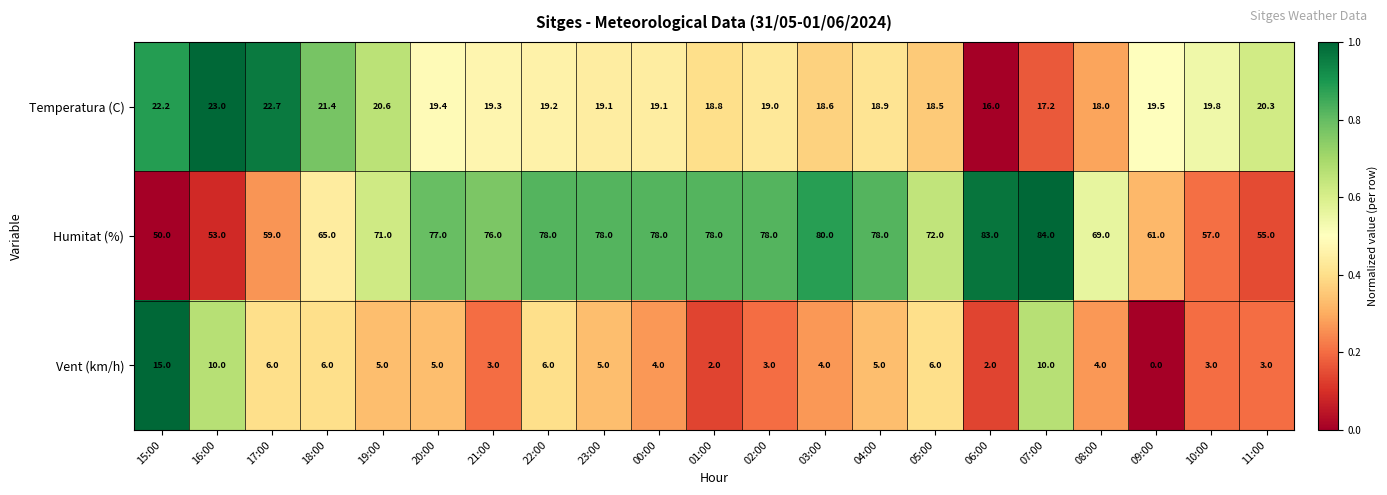

What is the approximate value of Vent (km/h) at 10:00?

3.0